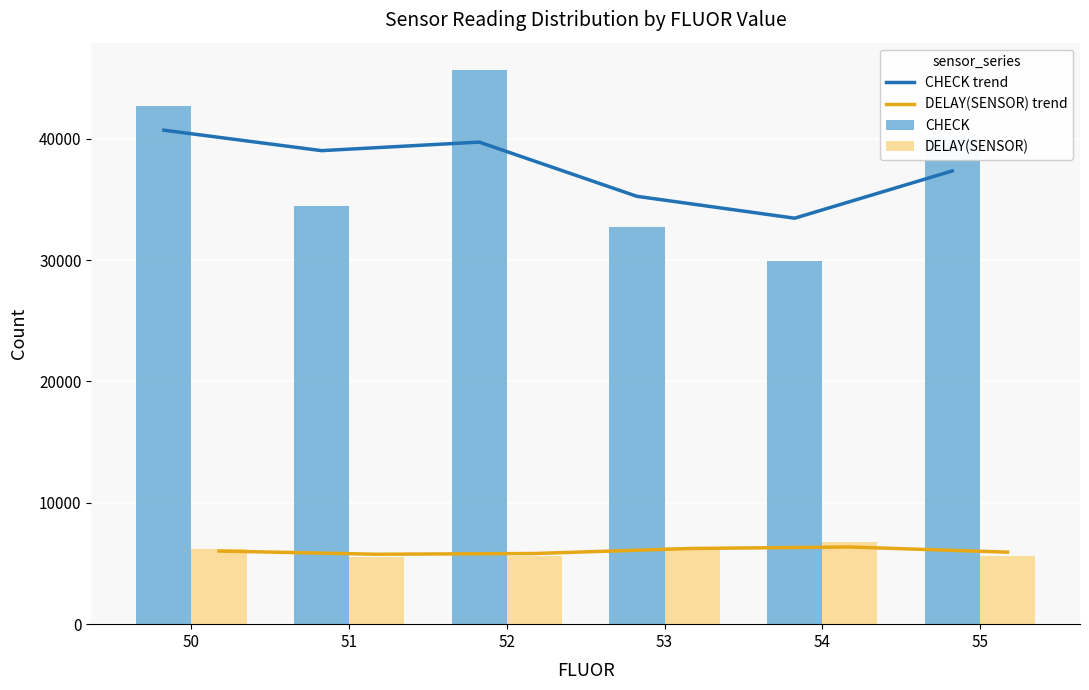

What is the approximate value of DELAY(SENSOR) trend at 51?

5760.9